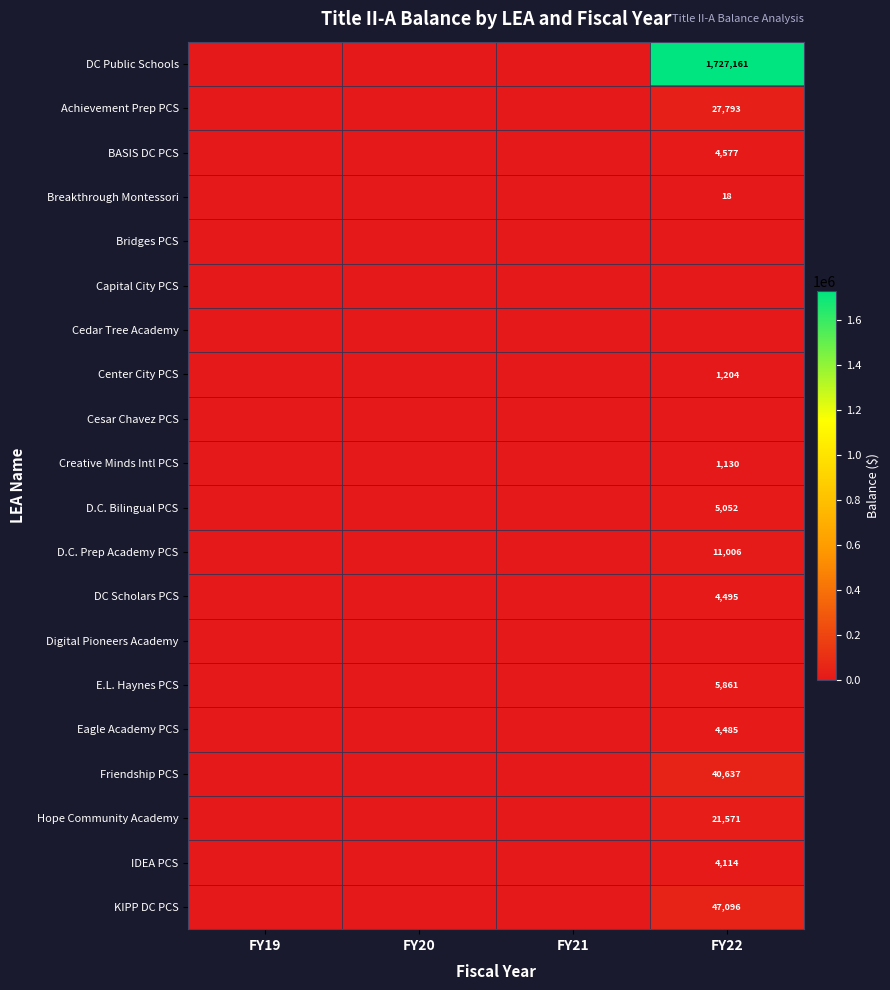

True or false: DC Scholars PCS has a value of 4495 at FY22.

True